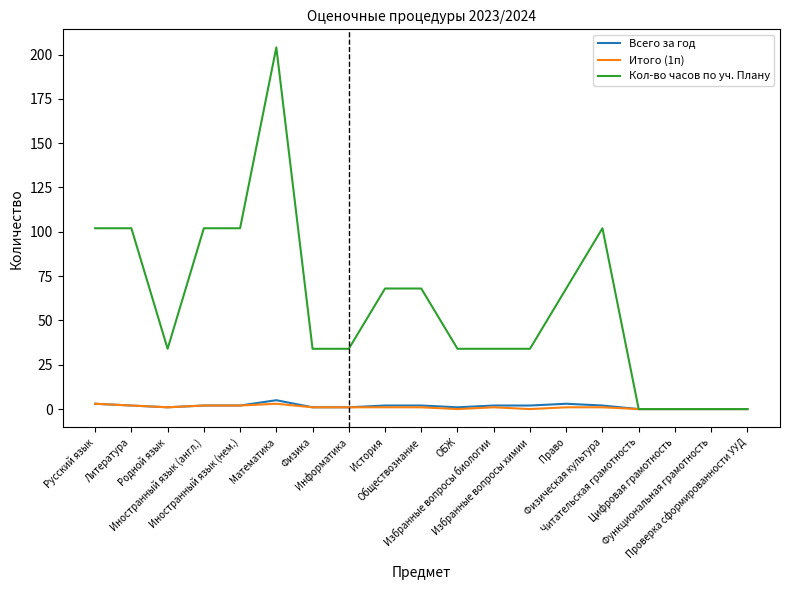

Reading left to right, list all the values displayed in this chart.

Всего за год: 3	2	1	2	2	5	1	1	2	2	1	2	2	3	2	0	0	0	0
Итого (1п): 3	2	1	2	2	3	1	1	1	1	0	1	0	1	1	0	0	0	0
Кол-во часов по уч. Плану: 102	102	34	102	102	204	34	34	68	68	34	34	34	68	102	0	0	0	0